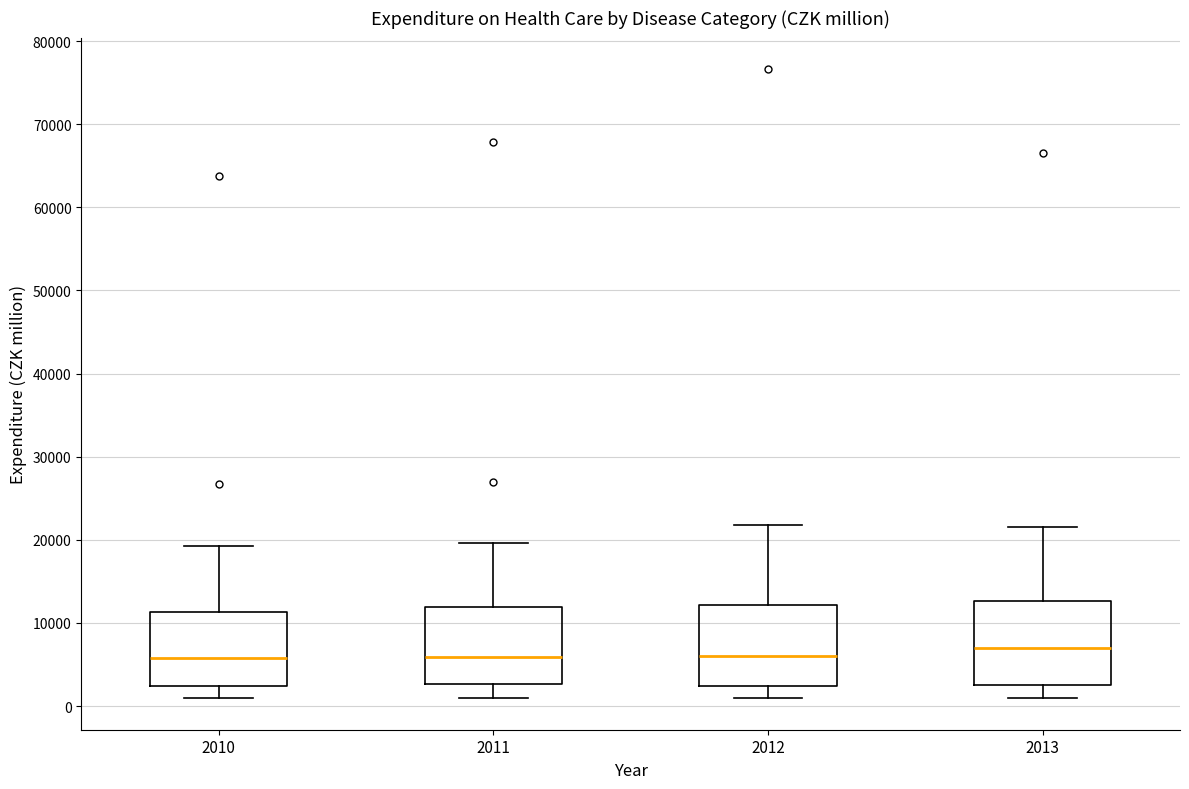

Reading left to right, transcribe this box plot: for each box, give where its median line is, the range the box spans, and where its two whiskers end, as read against the y-axis. The values are not printed on the chart, so give them approximately, as read against the axis.

2010: median 6000, box 2000 to 11000, whiskers 1000 to 19000
2011: median 6000, box 3000 to 12000, whiskers 1000 to 20000
2012: median 6000, box 2000 to 12000, whiskers 1000 to 22000
2013: median 7000, box 3000 to 13000, whiskers 1000 to 22000